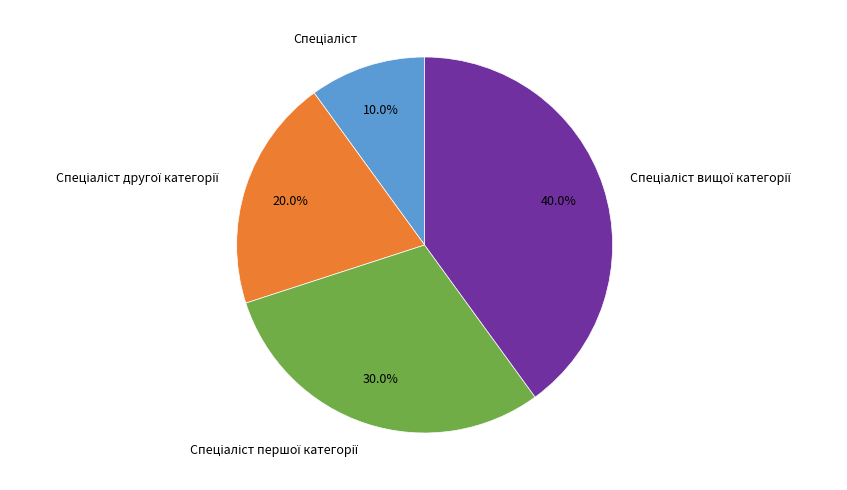

Is there a majority slice in this chart?

No